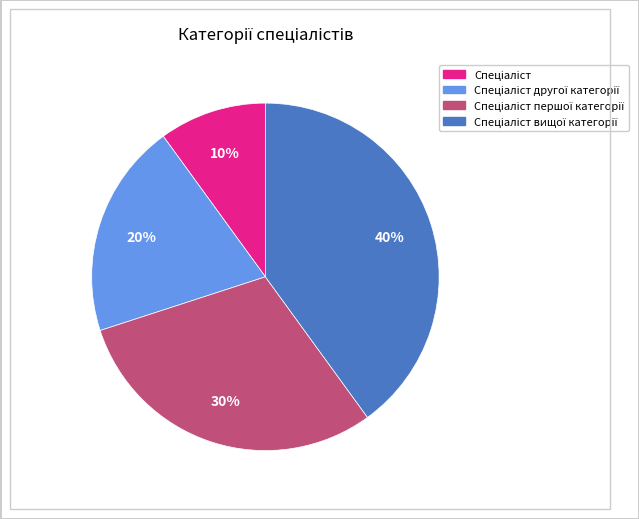

To the nearest percent, what is the average slice percentage?

25%